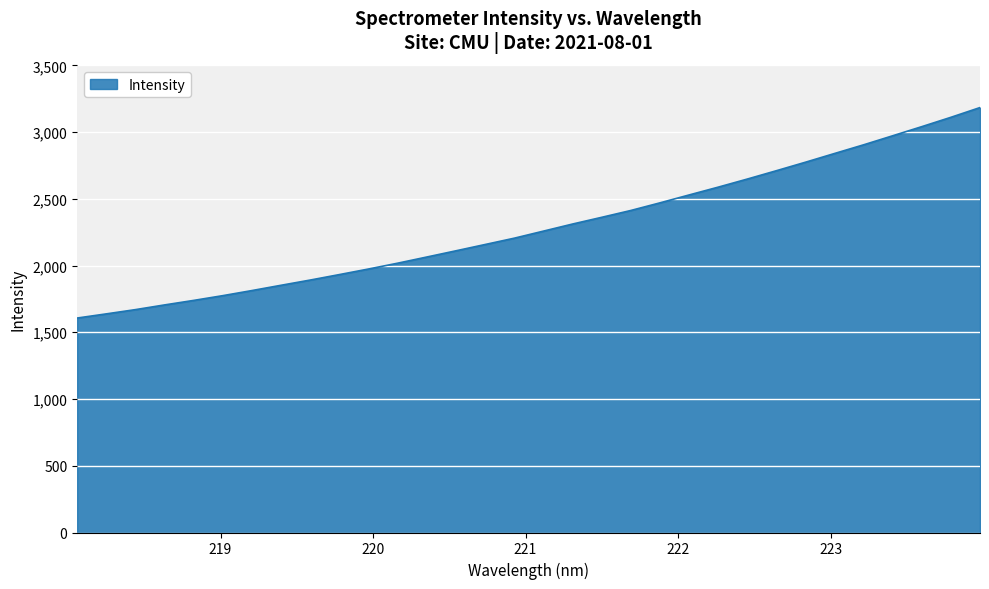

What is the smallest value displayed?

1606.7